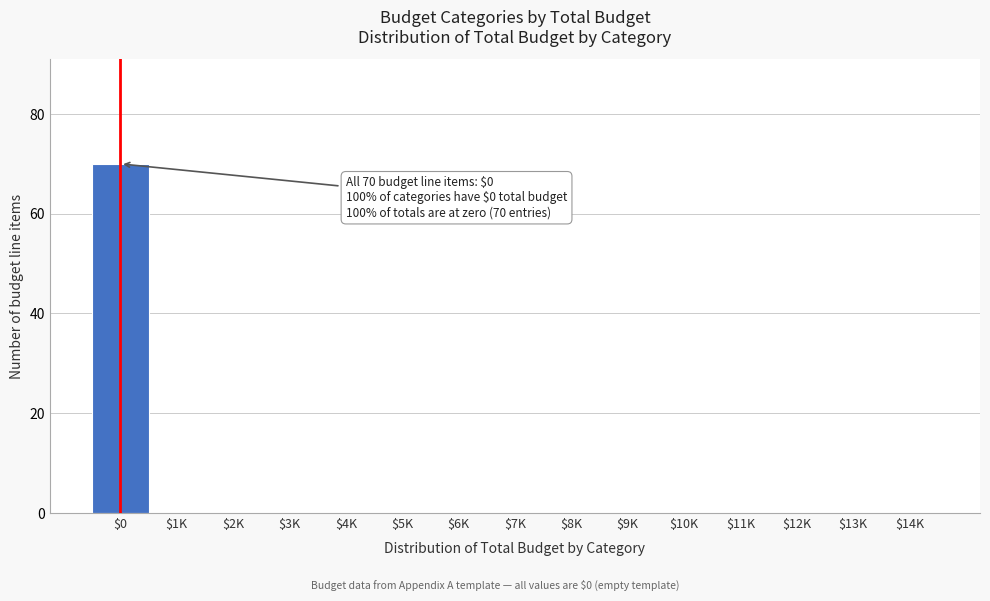

What is the sum of all values?

70